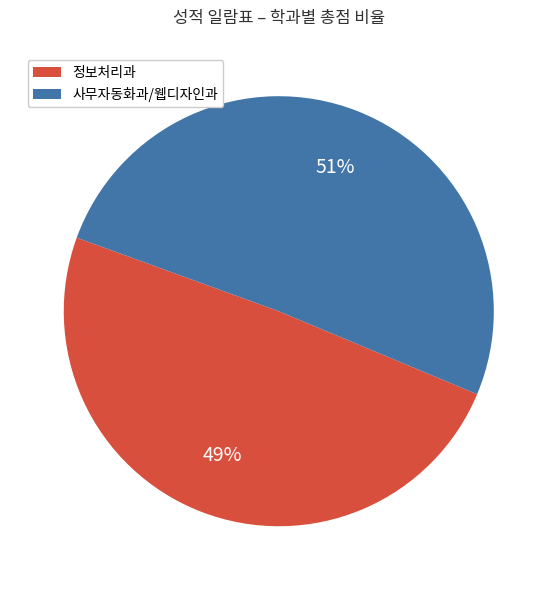

Count the number of slices in the pie.

2